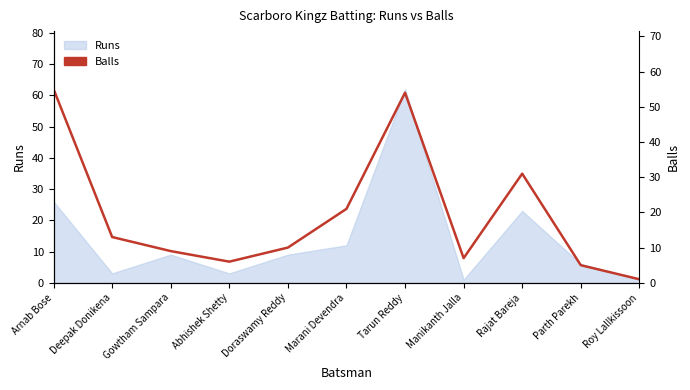

What is the minimum value shown in the chart?

1